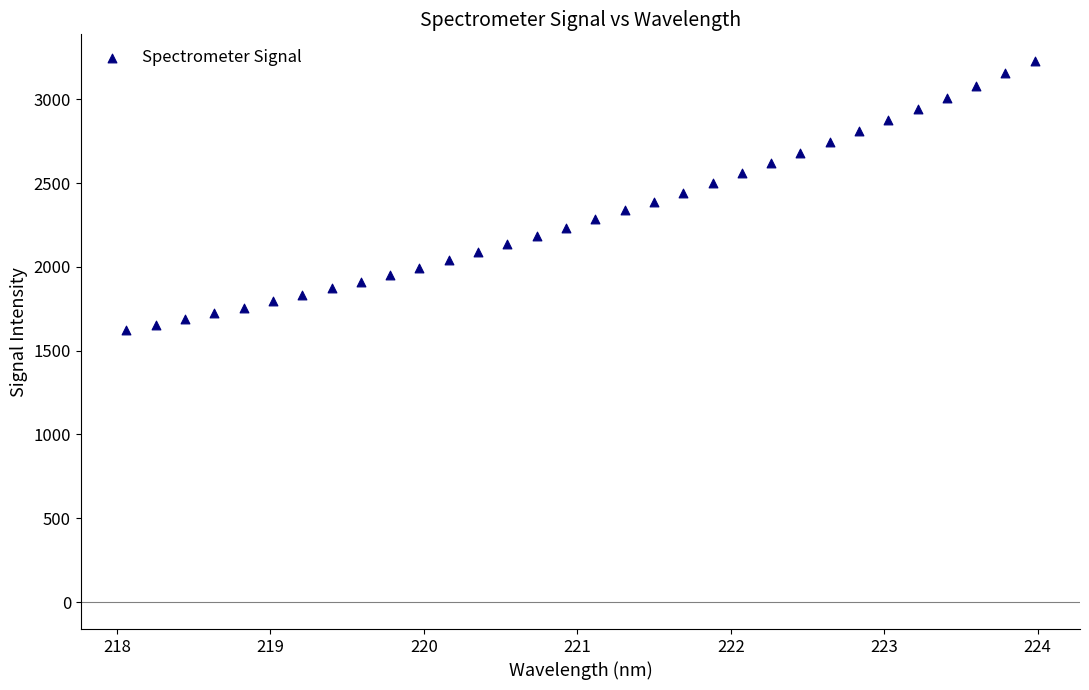

What is the range of Y values (max minus min)?

1604.1